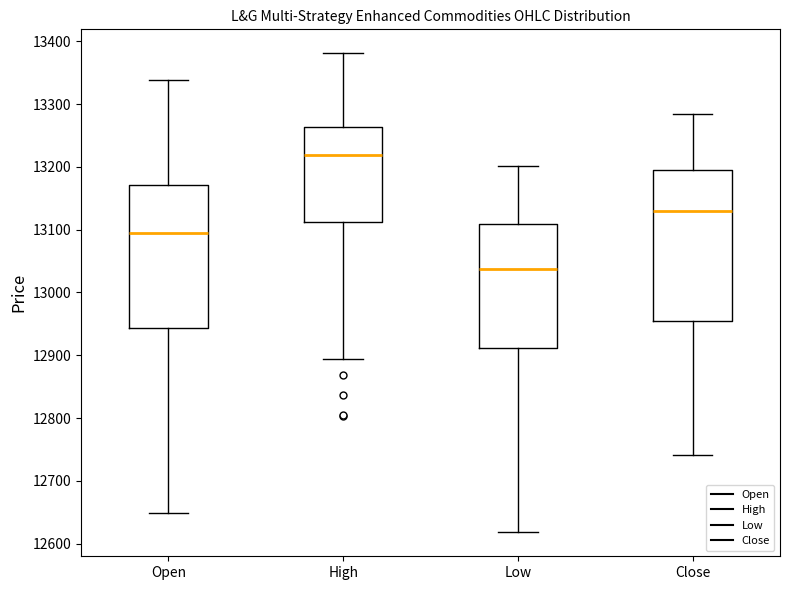

Where does the lower whisker of the box for High end on the y-axis? The values are not printed on the chart, so give them approximately, as read against the axis.

12890